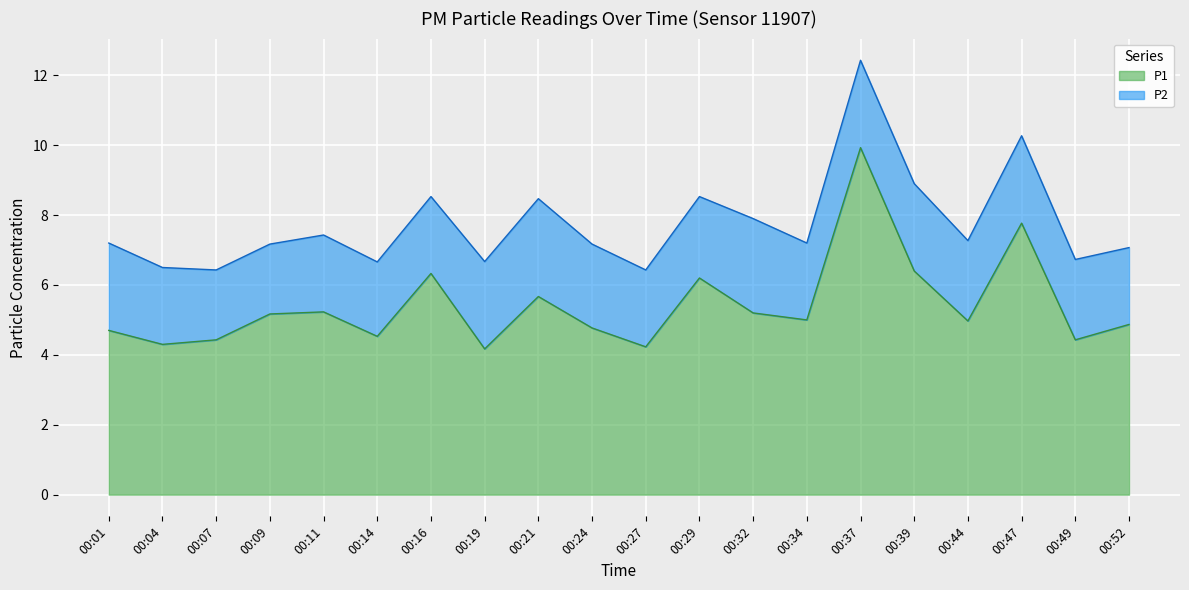

What is the sum of the values at 00:29 and 00:04?

10.5